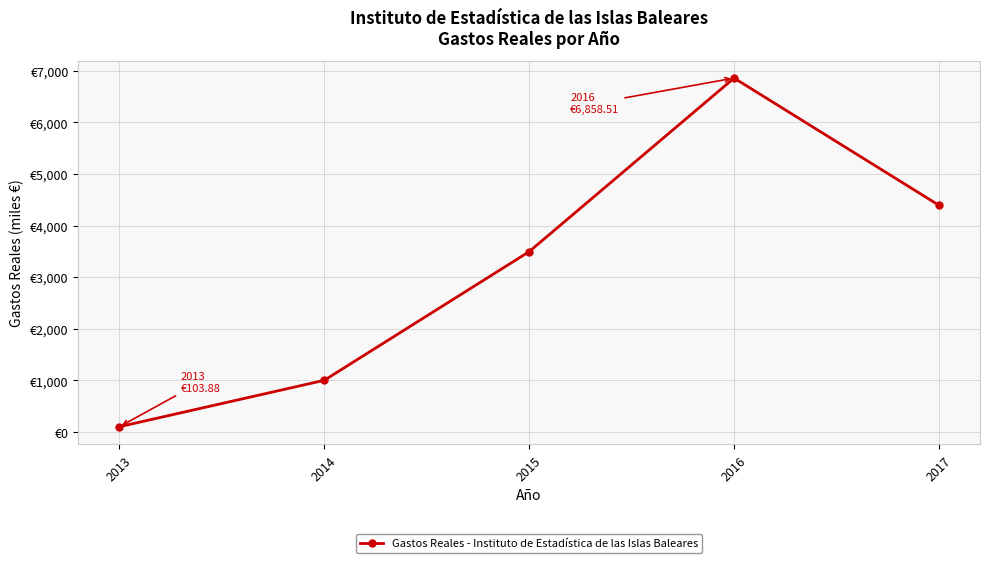

Does the chart have visible grid lines?

Yes